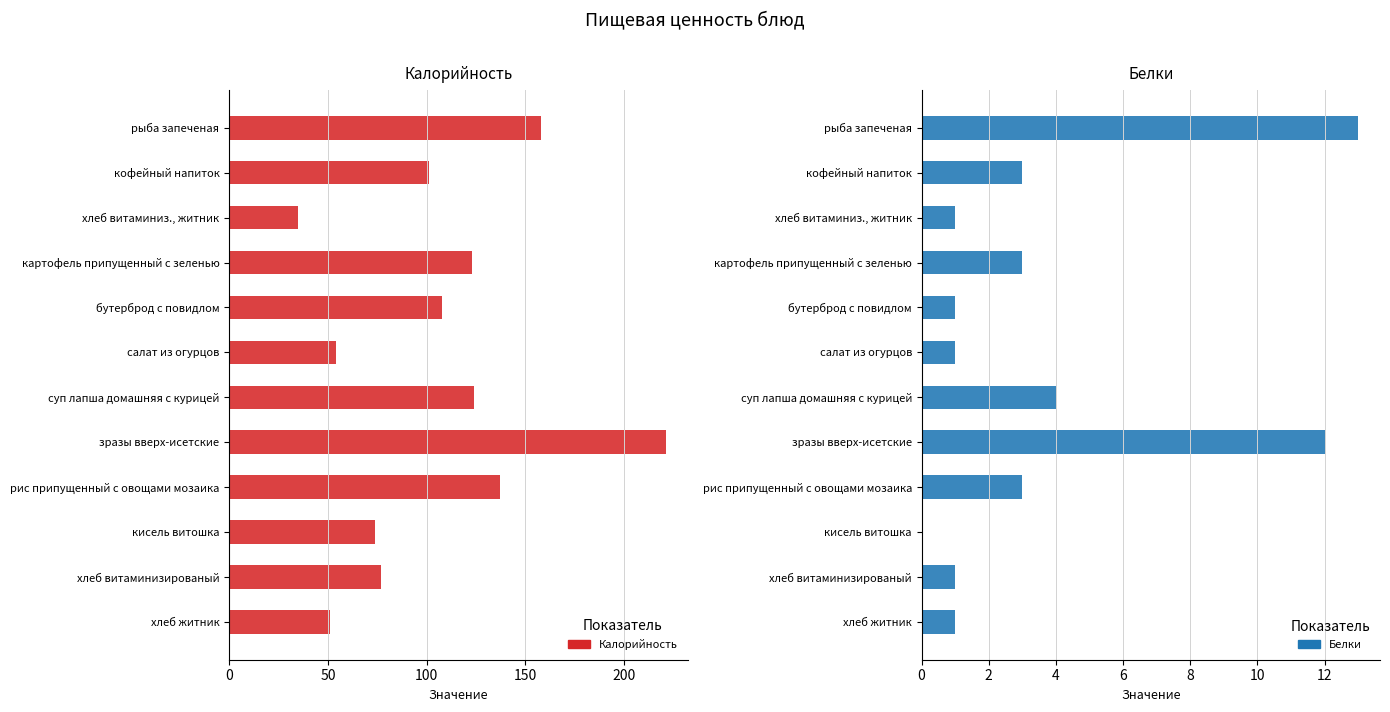

Reading left to right, what are all the values shown in this chart?

Калорийность: 158	101	35	123	108	54	124	221	137	74	77	51
Белки: 13	3	1	3	1	1	4	12	3	0	1	1